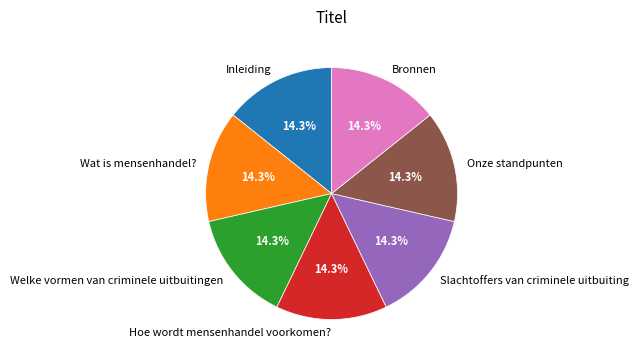

Is there a majority slice in this chart?

No